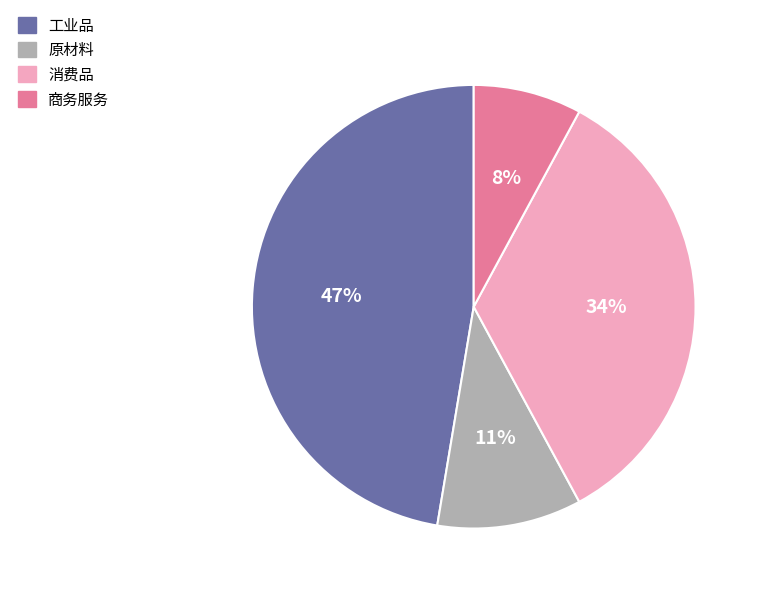

What percentage is the 商务服务 slice, to the nearest percent?

8%